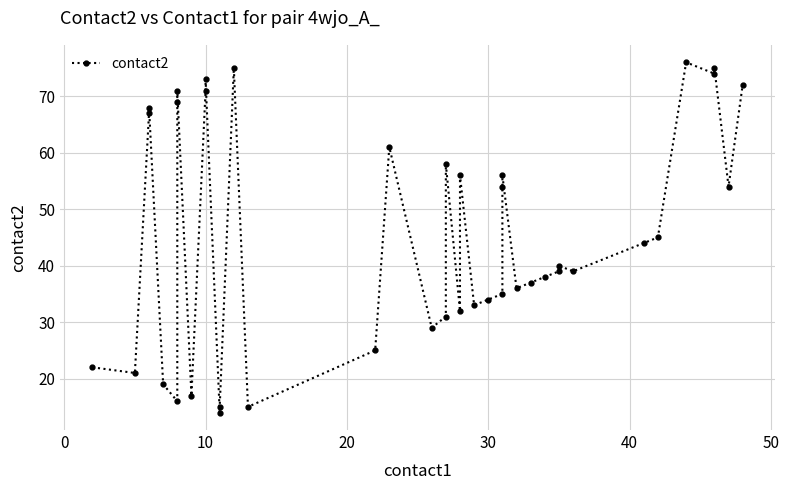

What is the greatest value displayed?

76